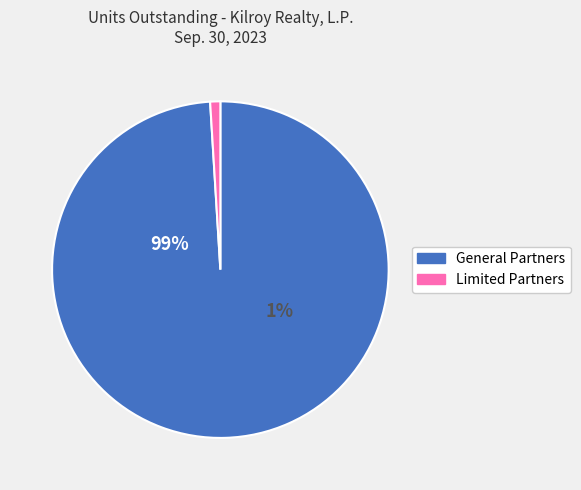

To the nearest percent, what is the average slice percentage?

50%